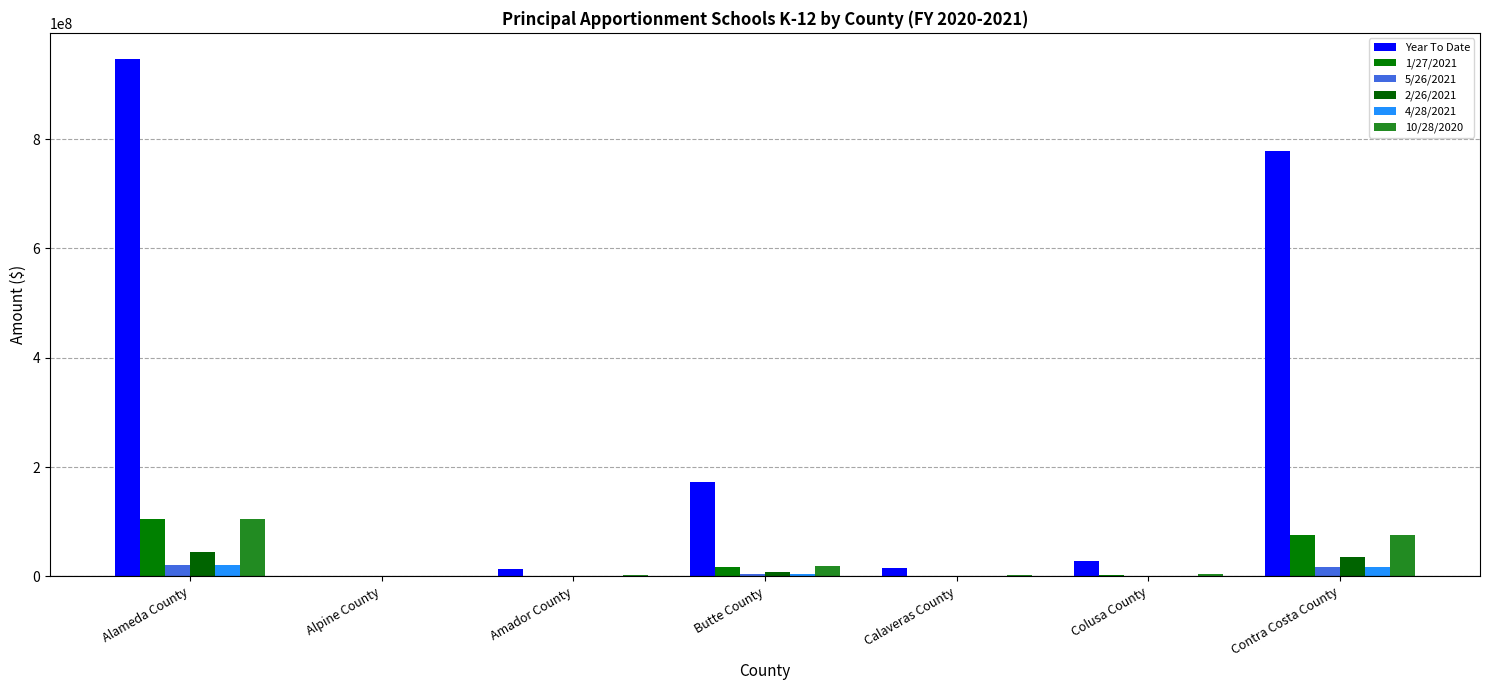

What is the difference between the highest and lowest values at Butte County?

170067369.3